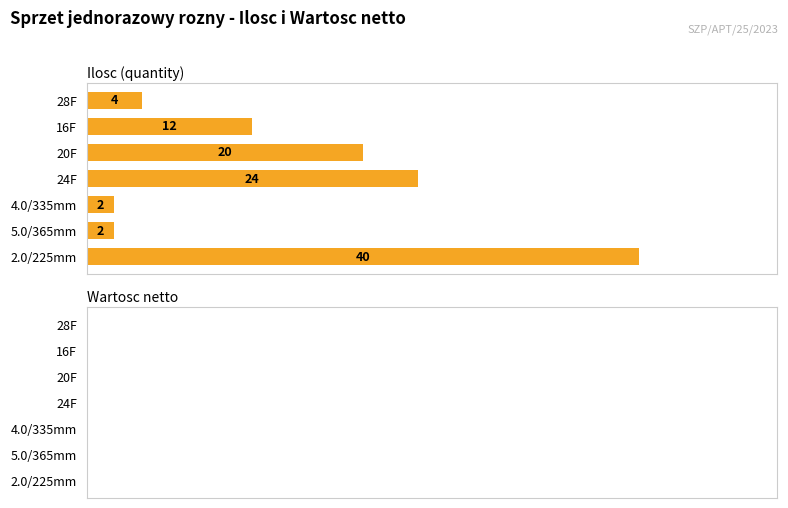

Which label corresponds to the largest value in the chart?

2.0/225mm